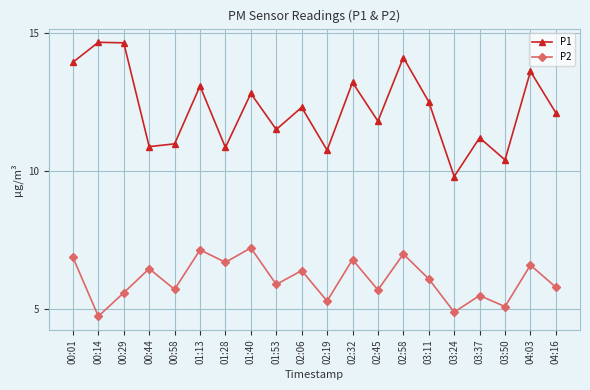

True or false: P2 and P1 cross at least once.

False